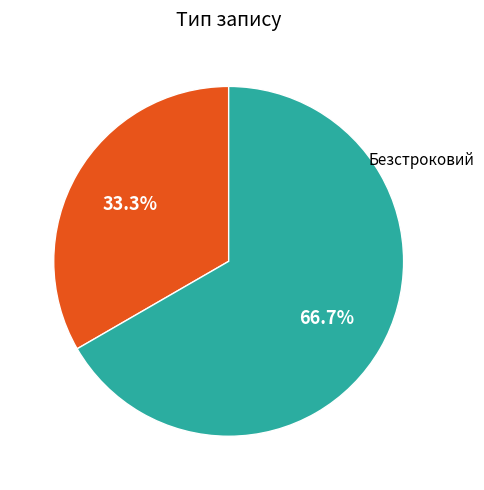

Is there a majority slice in this chart?

Yes